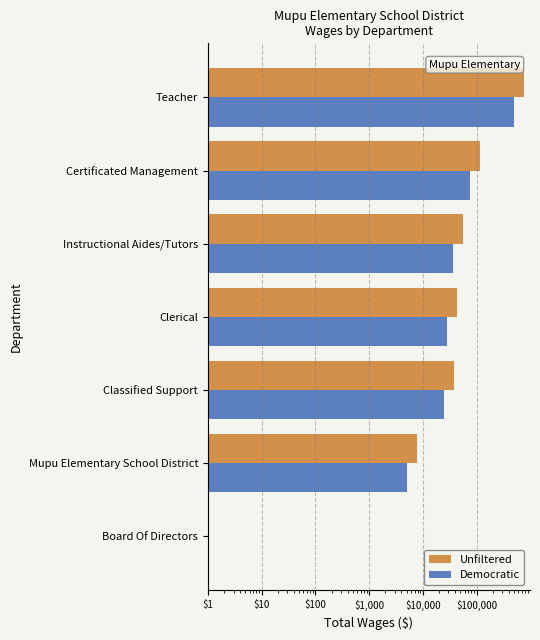

Which series has the largest total across all categories?

Unfiltered